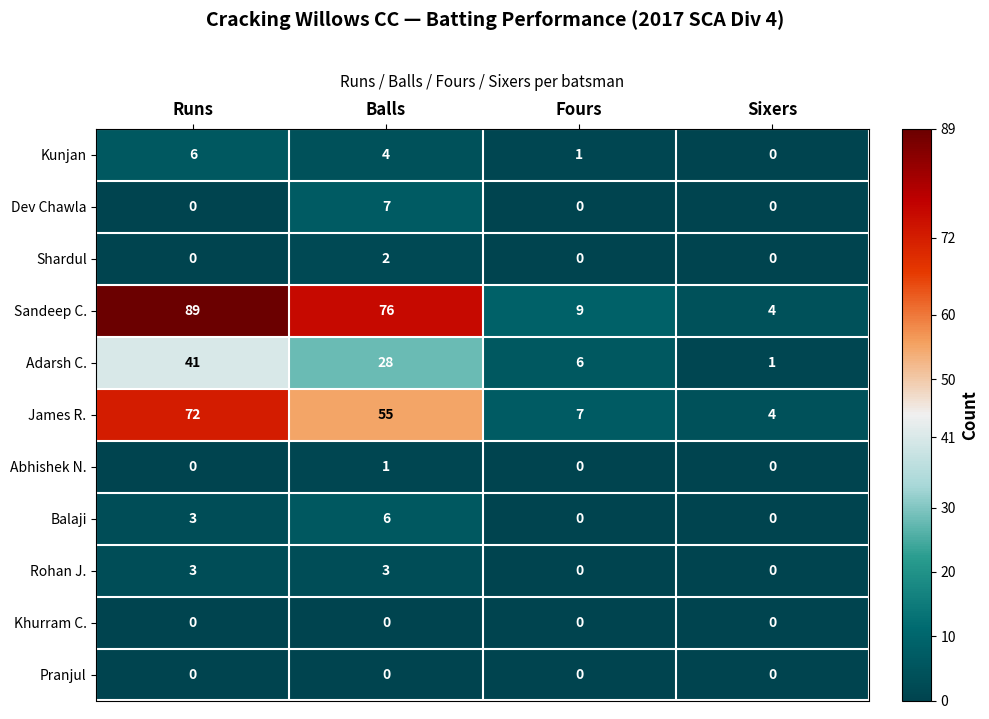

At which category is the sum across all series the highest?

Runs